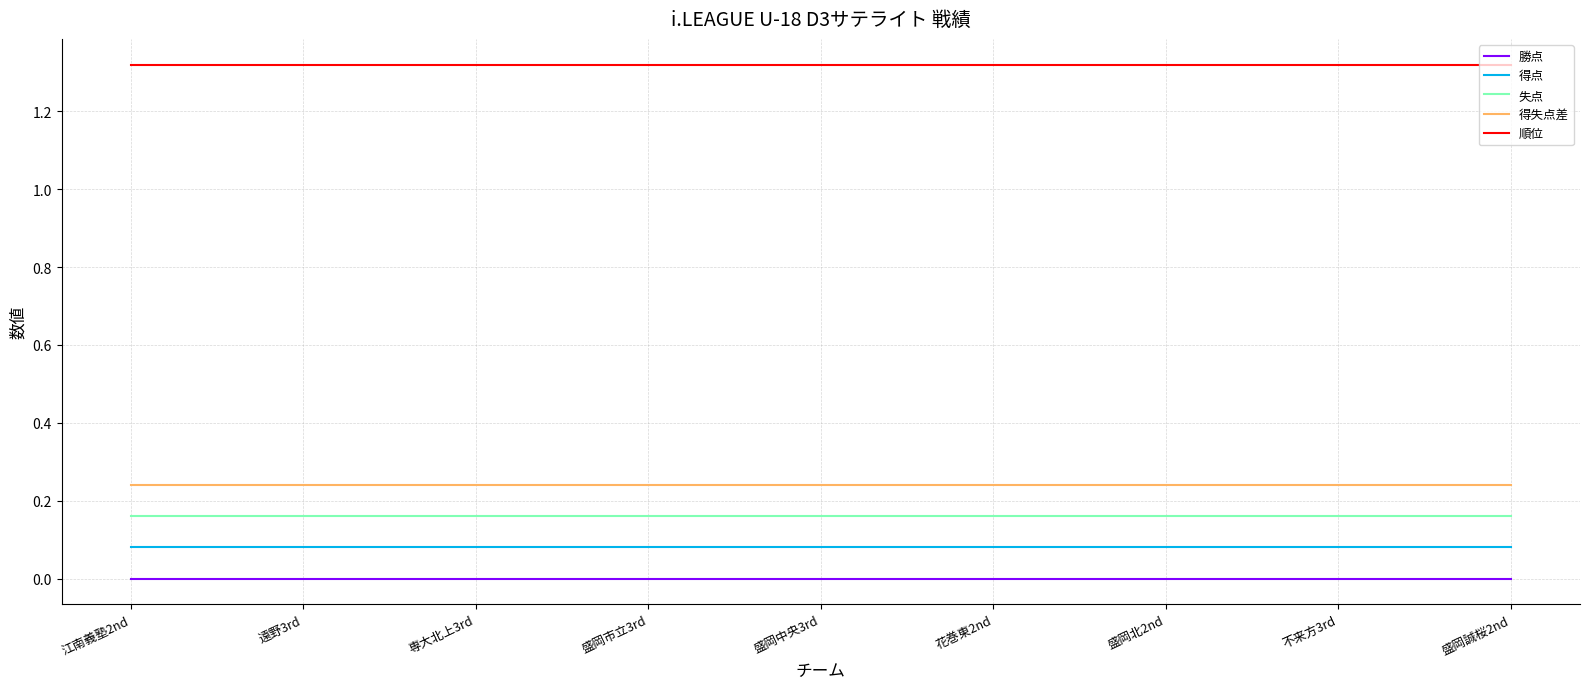

Rank the series by their maximum value, from highest to lowest.

順位, 得失点差, 失点, 得点, 勝点